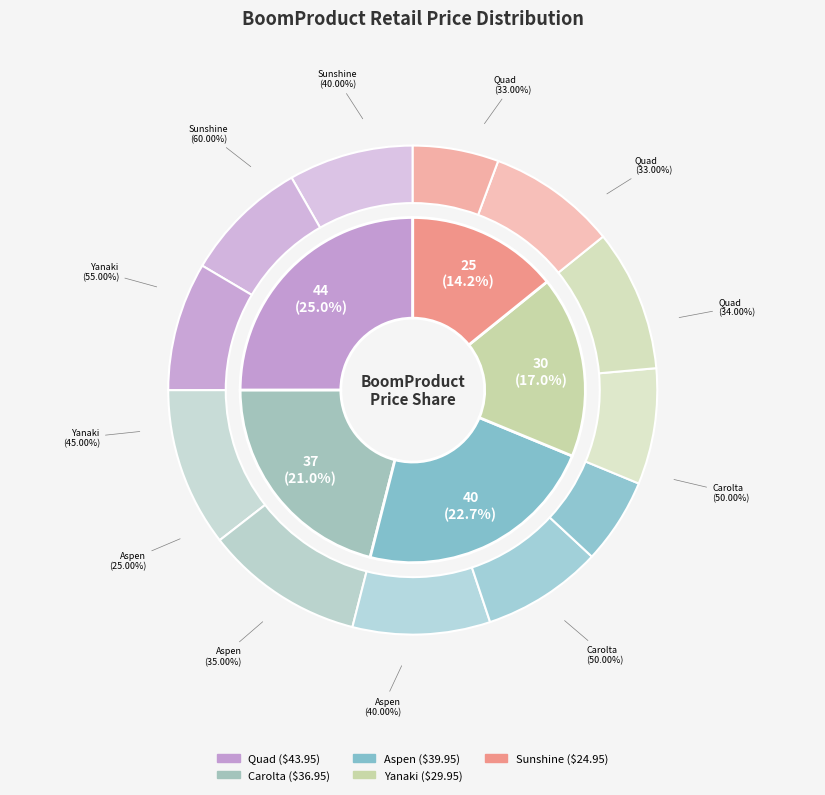

What percentage is NOT represented by Yanaki?

83.0%